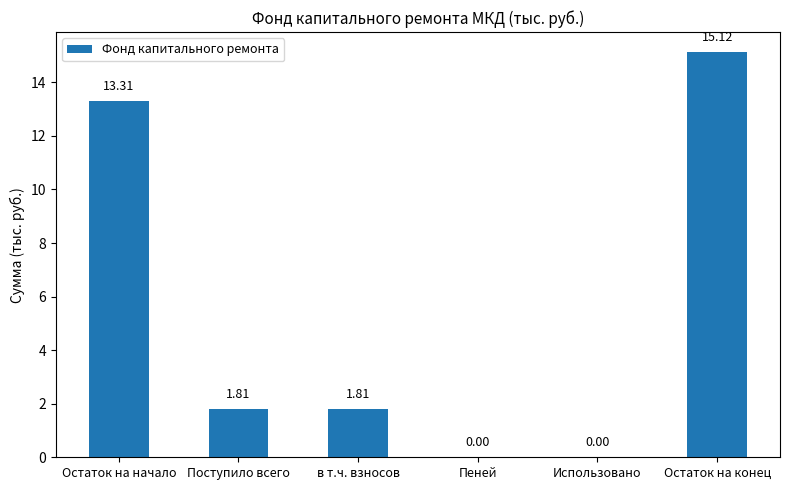

At which category does the chart reach its peak across all series?

Остаток на конец